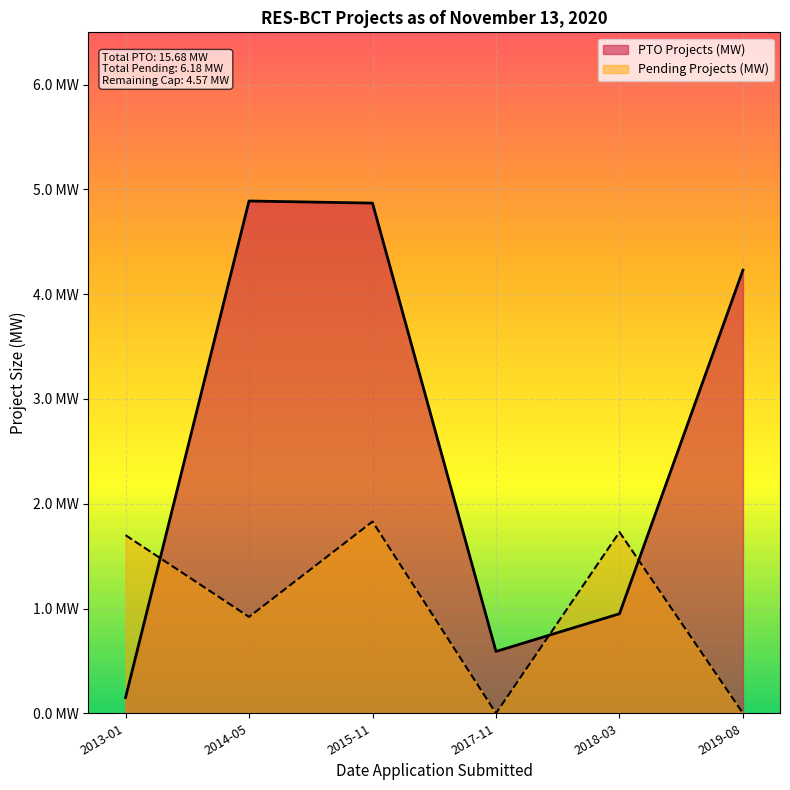

True or false: PTO Projects (MW) has a value of 0.9 at 2018-03-21.

True